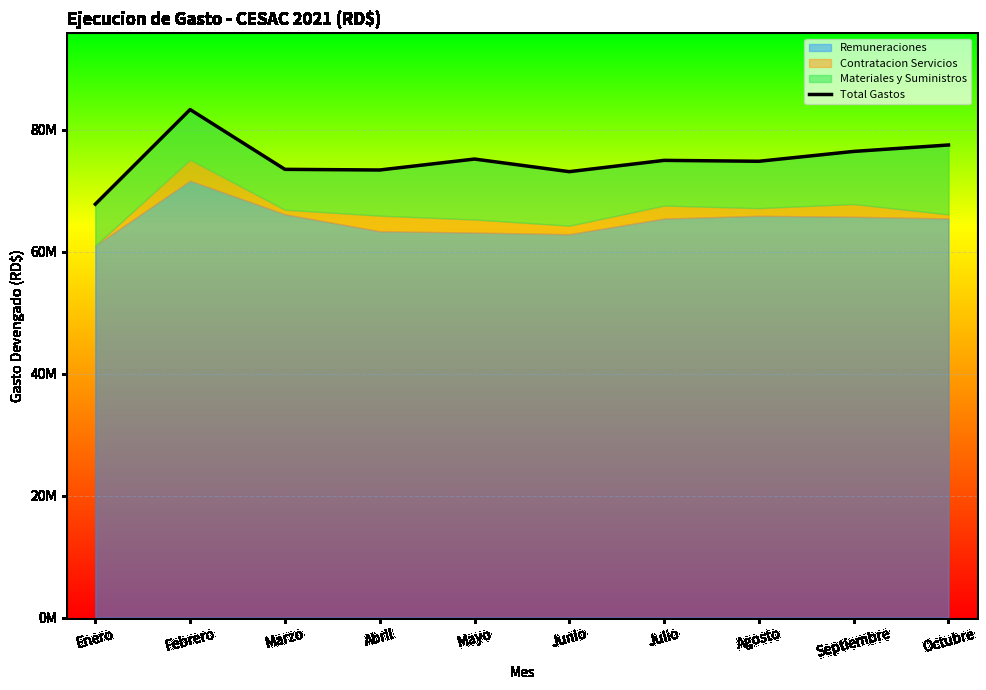

What is the sum of all values?

750236481.8